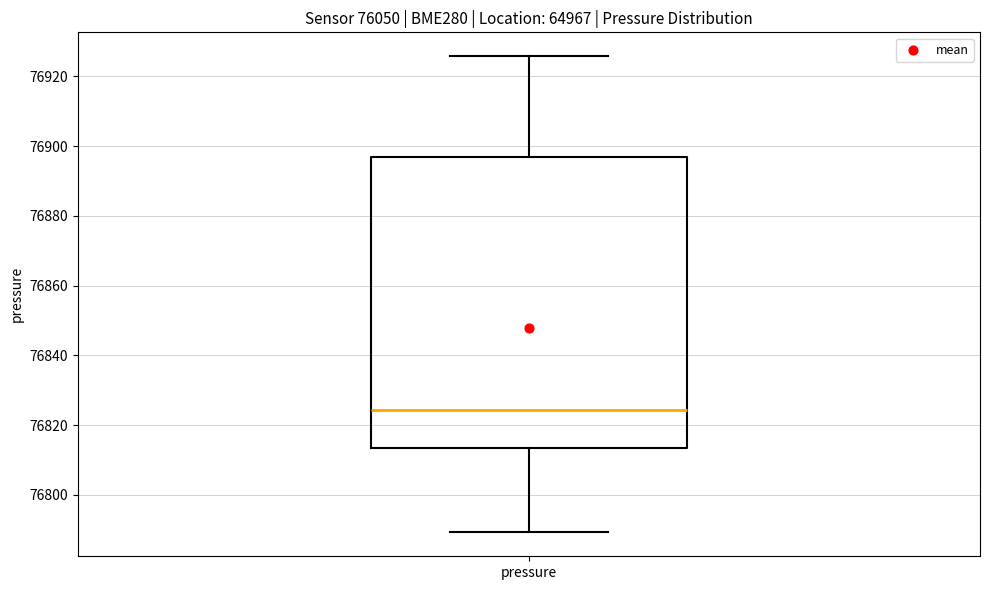

Read this box plot against the y-axis: the position of the median line, the range covered by the box, and the ends of both whiskers. The values are not printed on the chart, so give them approximately, as read against the axis.

median 76824, box 76814 to 76896, whiskers 76790 to 76926